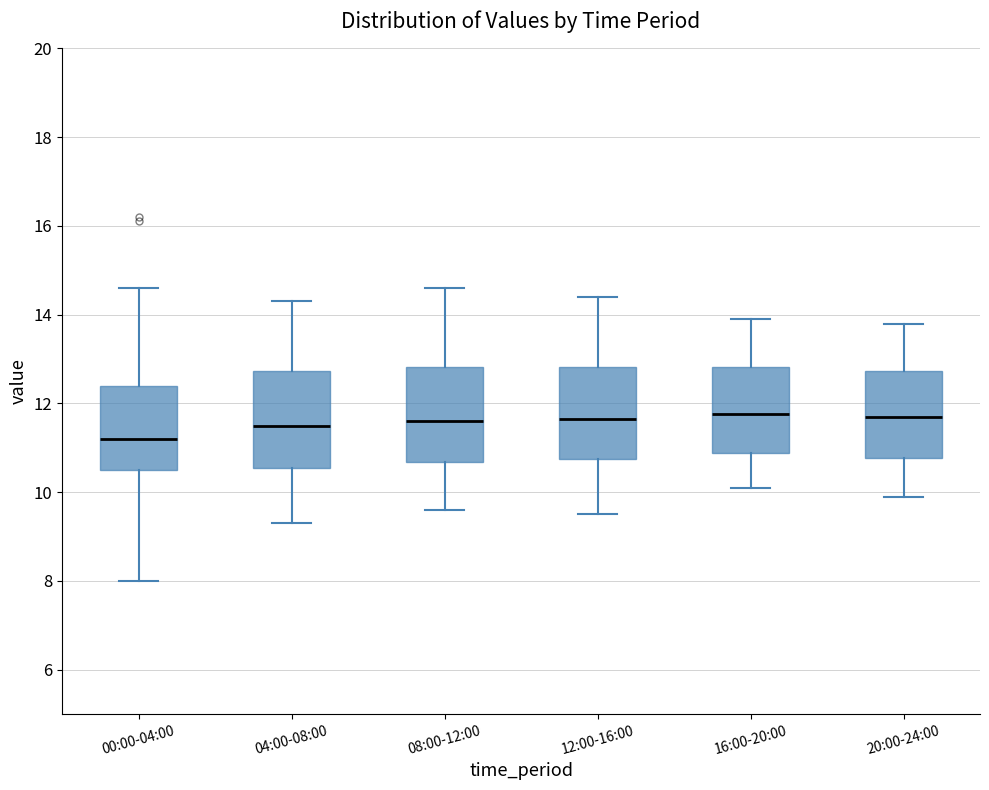

Which box's median line is the lowest?

00:00-04:00